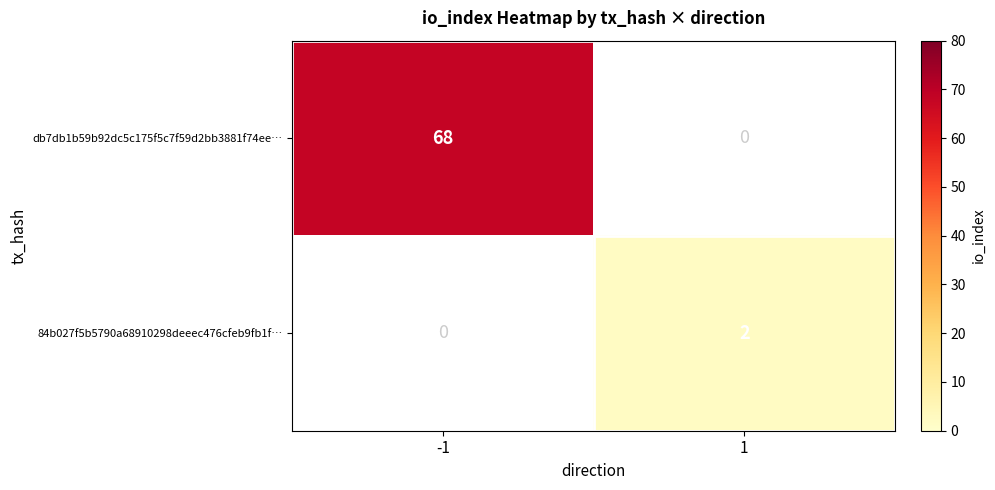

The value of db7db1b59b92dc5c175f5c7f59d2bb3881f74ee… at -1 is 68. True or false?

True